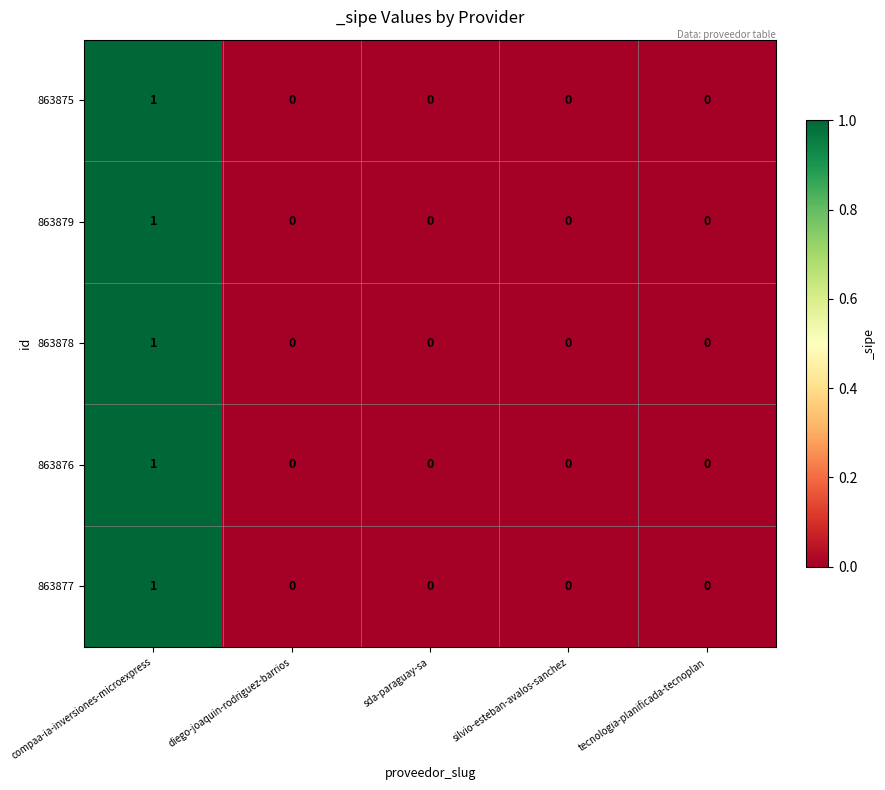

Reading left to right, list all the values displayed in this chart.

863875: 1	0	0	0	0
863879: 1	0	0	0	0
863878: 1	0	0	0	0
863876: 1	0	0	0	0
863877: 1	0	0	0	0